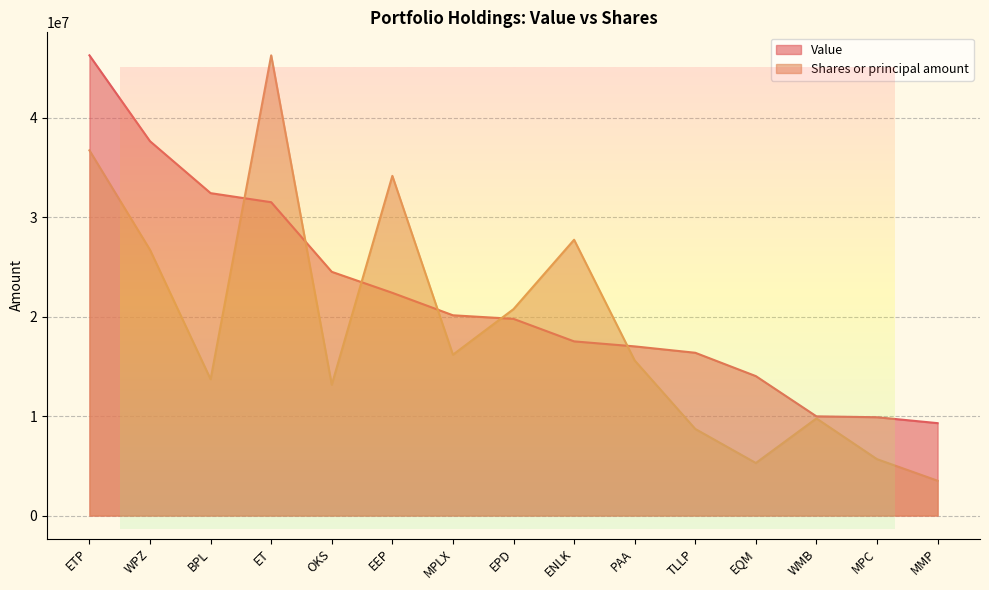

Count the number of data series in this chart.

2